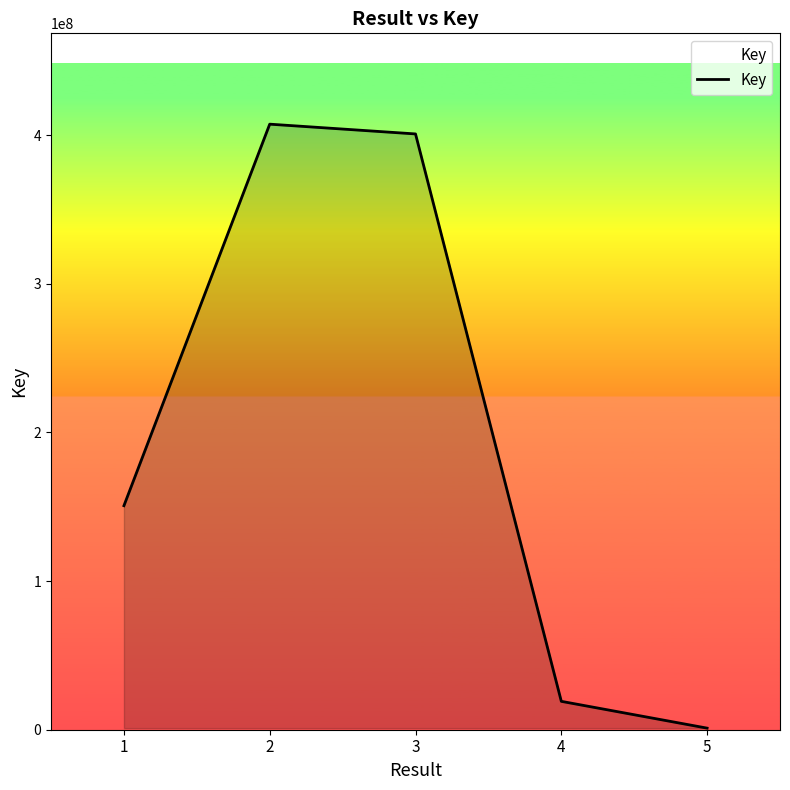

What is the maximum value shown in the chart?

407292712